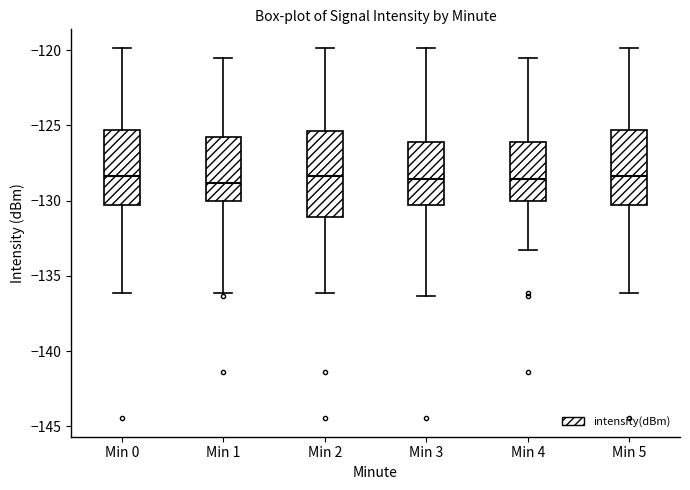

Which box is the tallest, from its lower edge to its upper edge?

Min 2